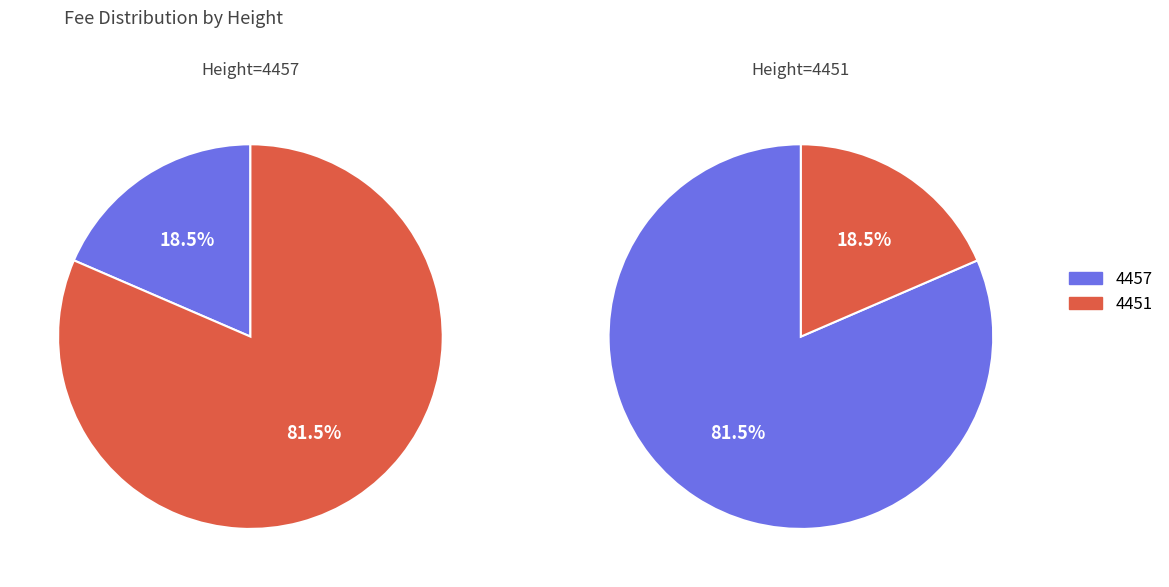

To the nearest percent, what portion does 4457 represent?

19%